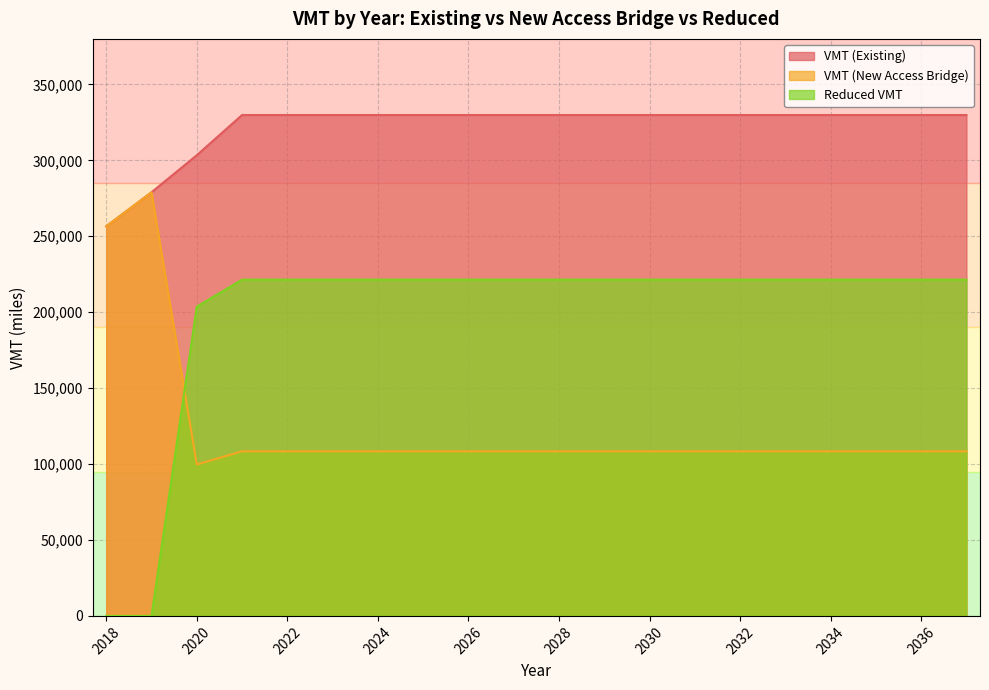

At how many categories does at least one series exceed 82308?

20